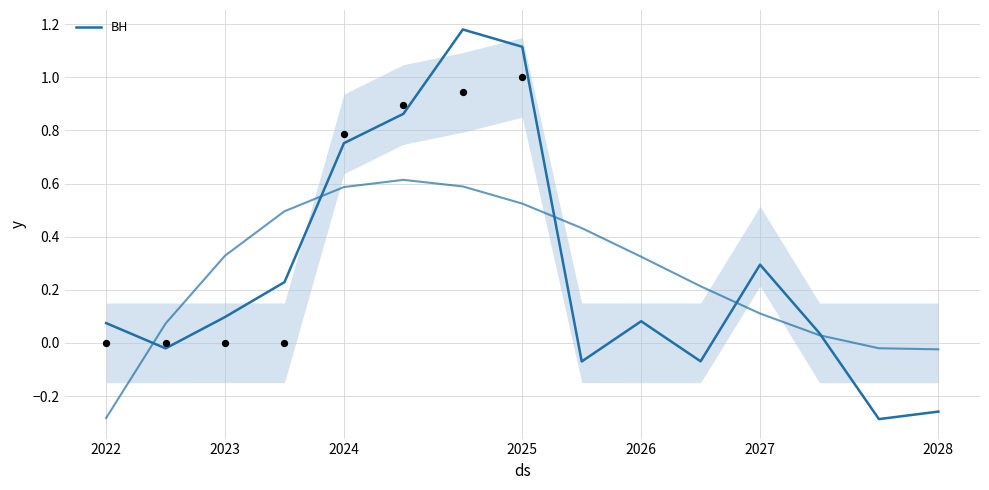

Between 2025 and 2026, which is larger?

2025